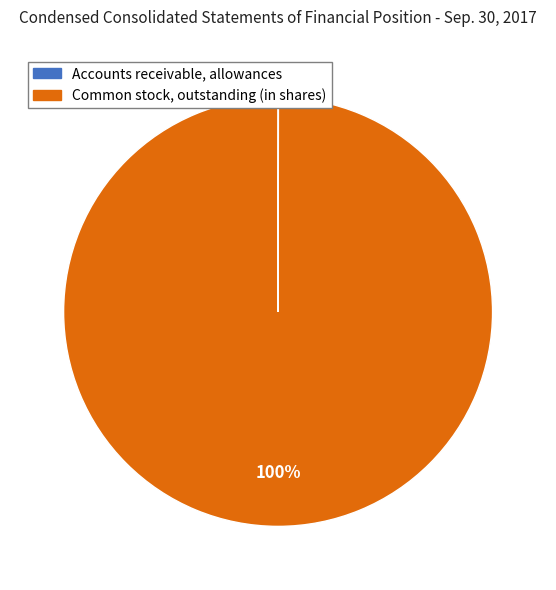

The Common stock, outstanding (in shares) slice represents 91% of the pie. True or false?

False